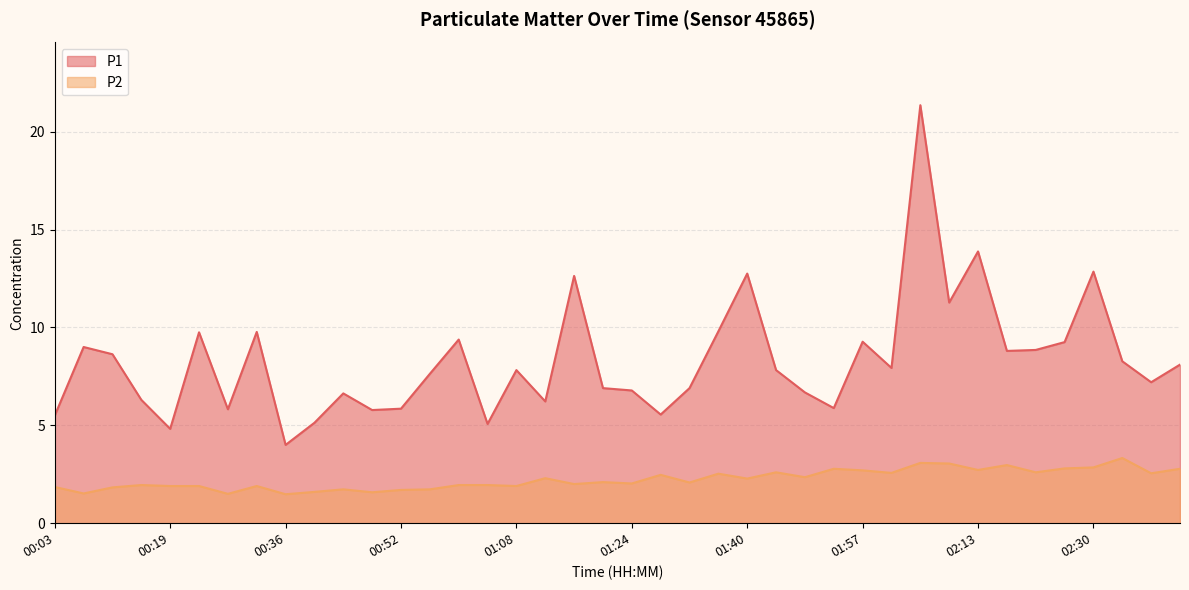

What is the total value across all series at 01:44?

10.4